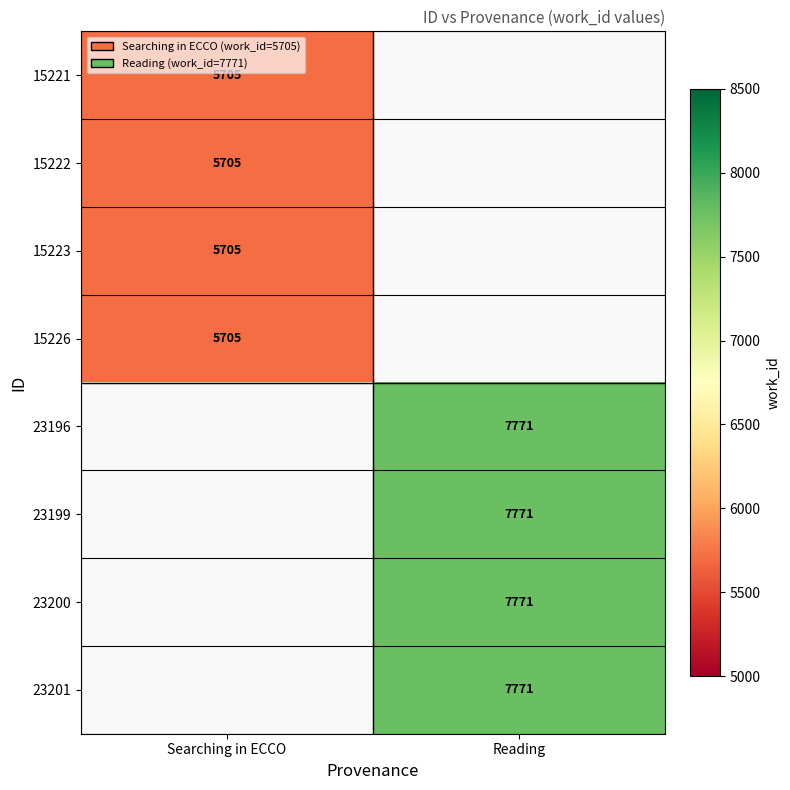

The 23199 series shows 5351 at Reading. True or false?

False